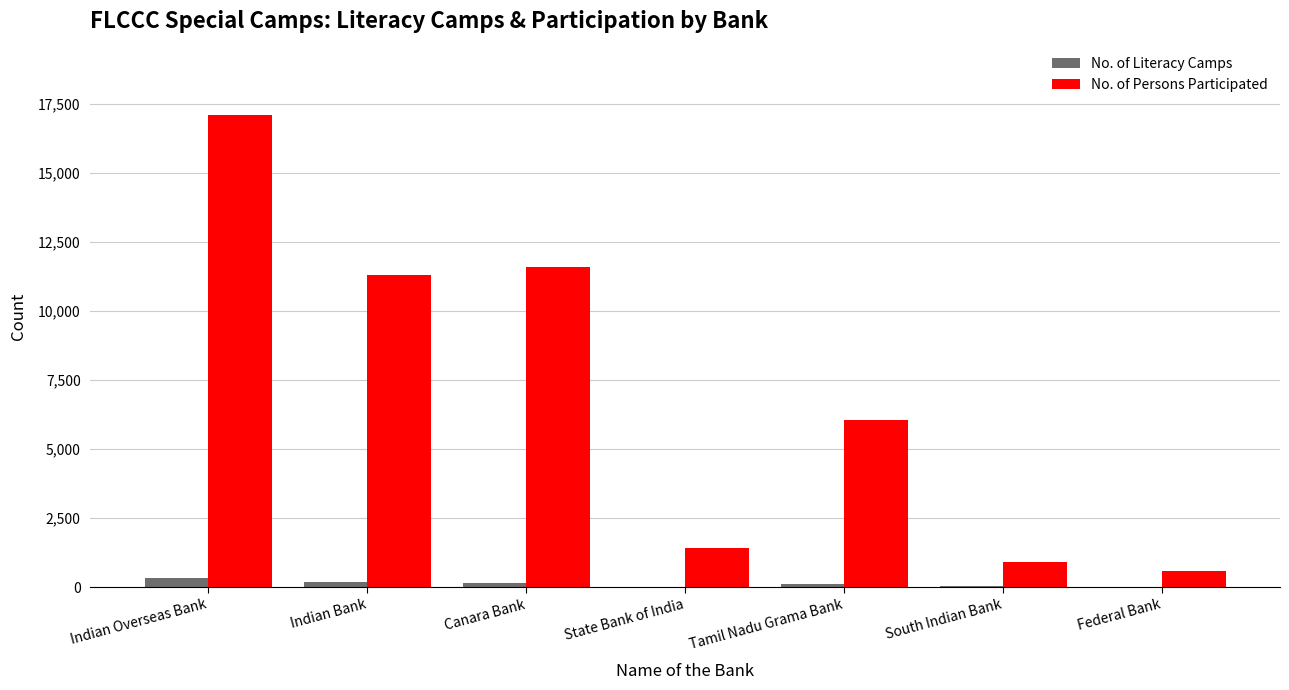

Is it true that No. of Literacy Camps equals 335 at Indian Overseas Bank?

True